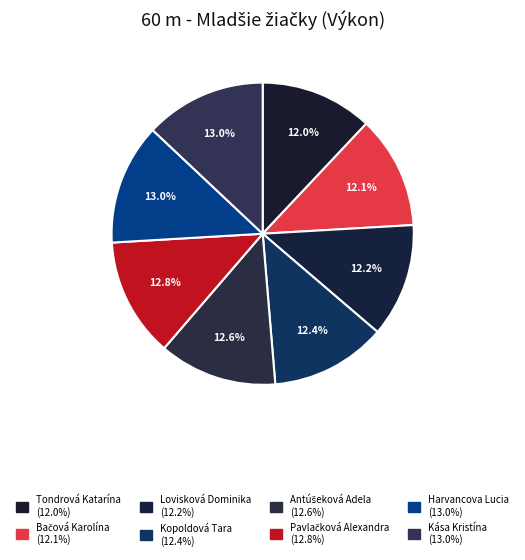

How many segments does this pie chart have?

8